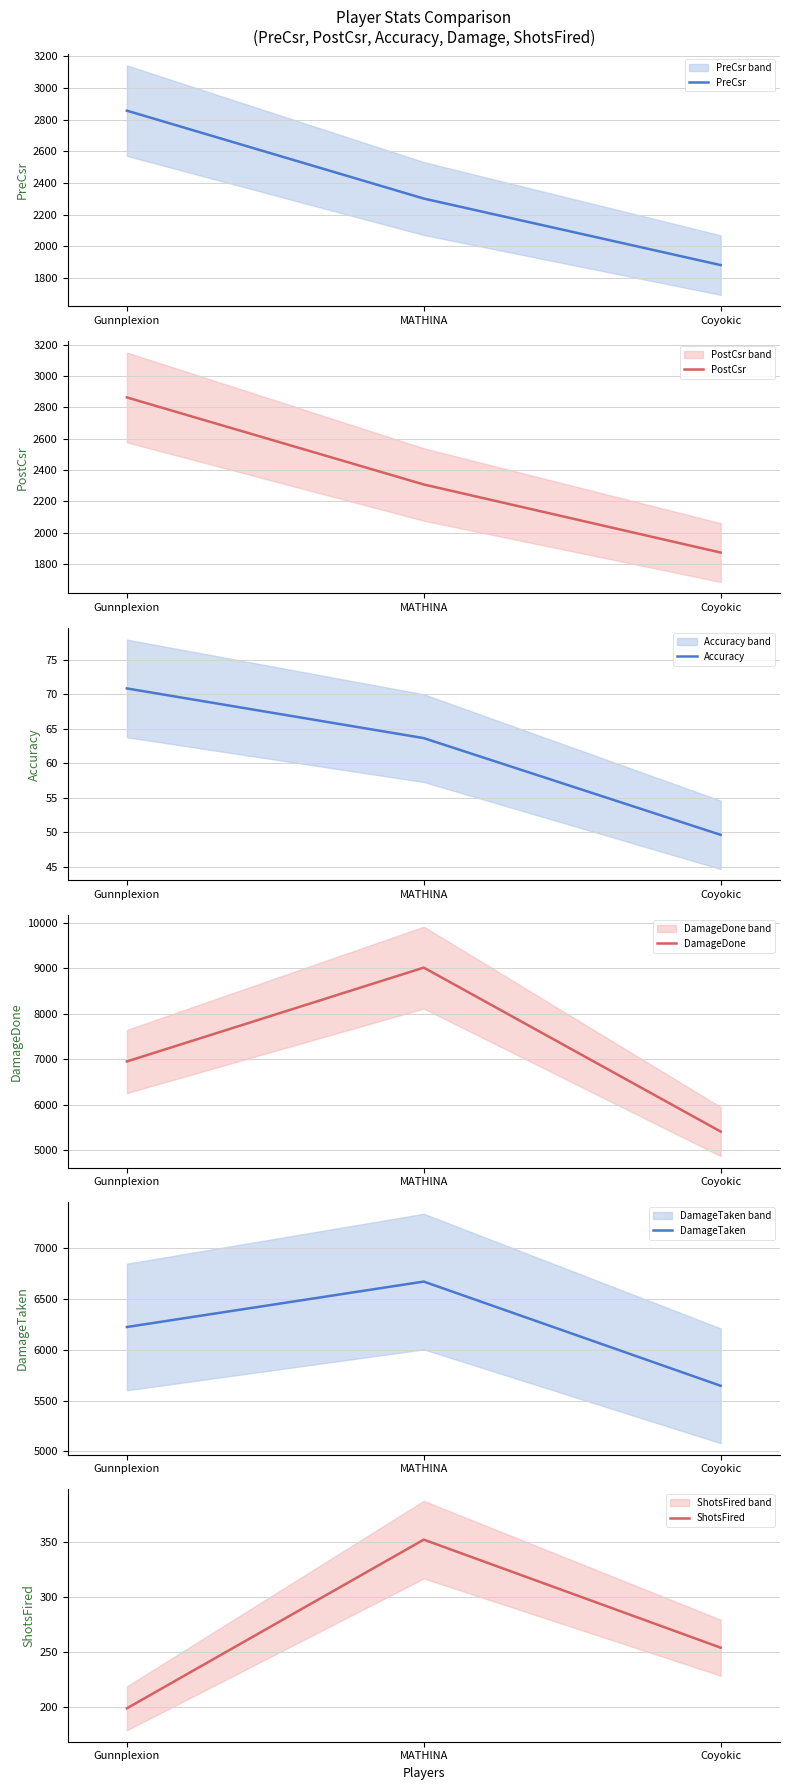

What value does the DamageTaken series have at Coyokic?

5646